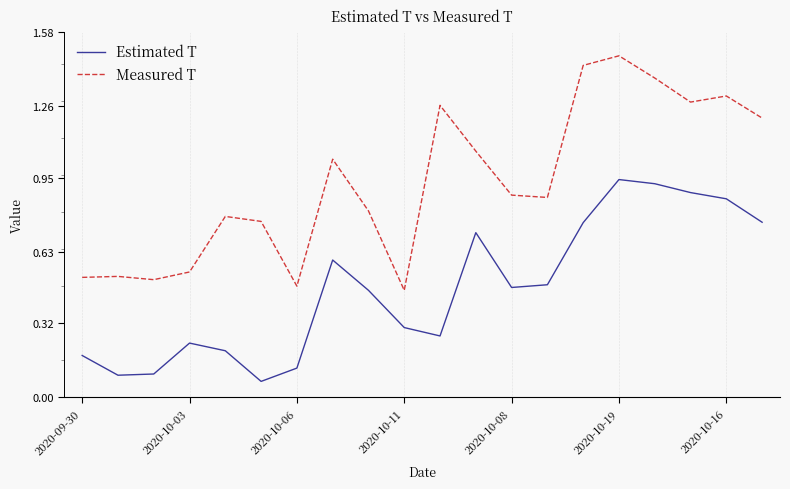

Which series has the largest range (max minus min)?

Measured T